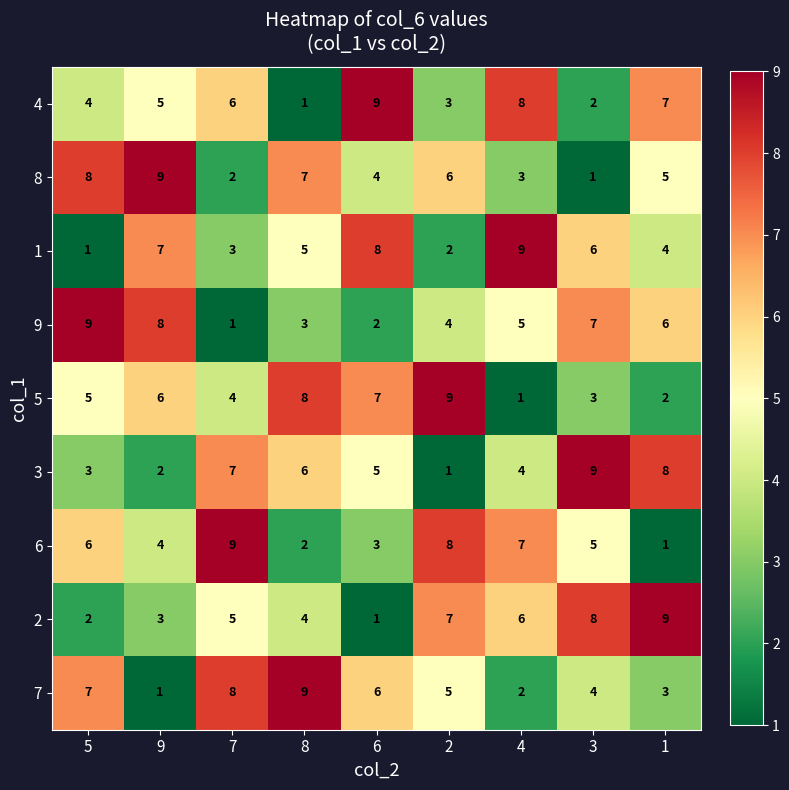

What is the sum of the 9 values at 1 and 4?

11